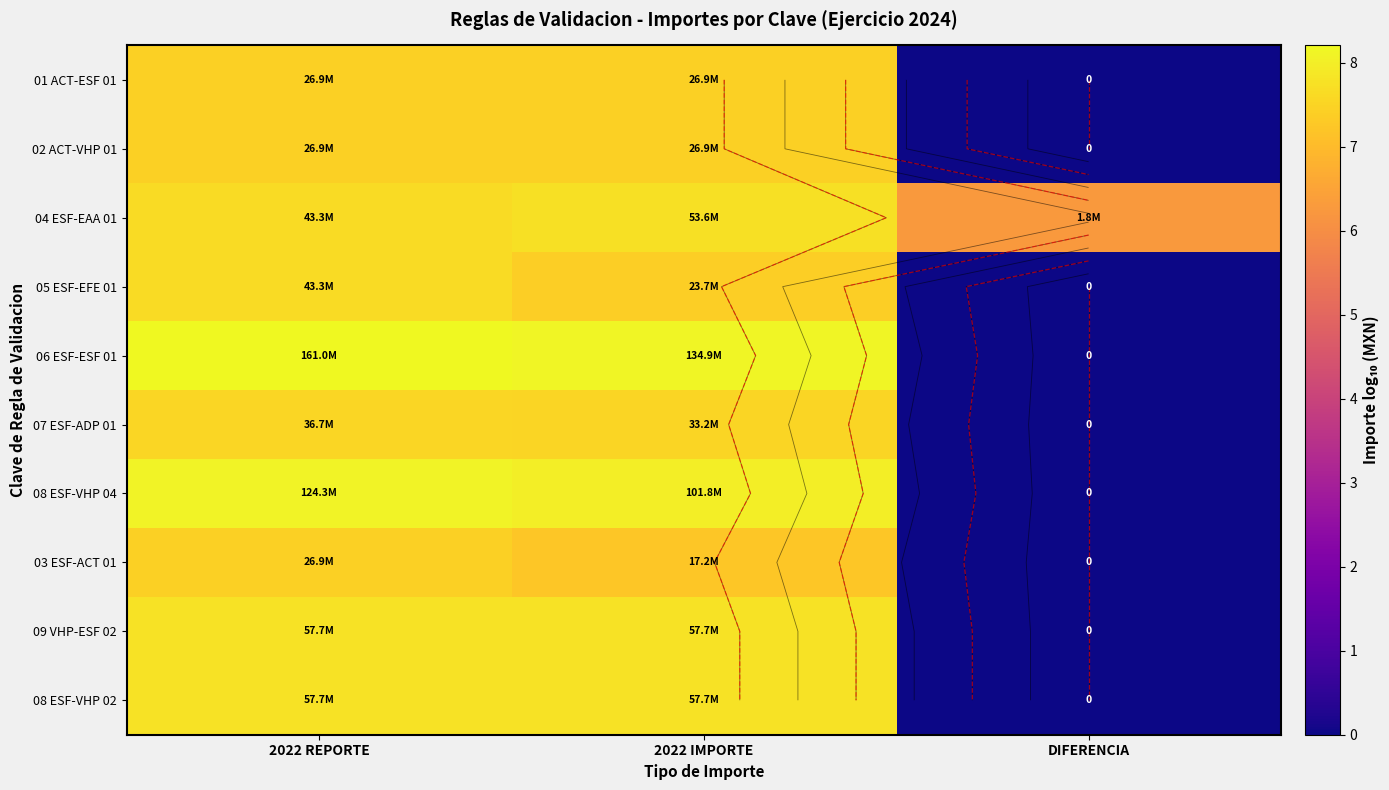

What is the approximate value of 04 ESF-EAA 01 at DIFERENCIA?

6.3